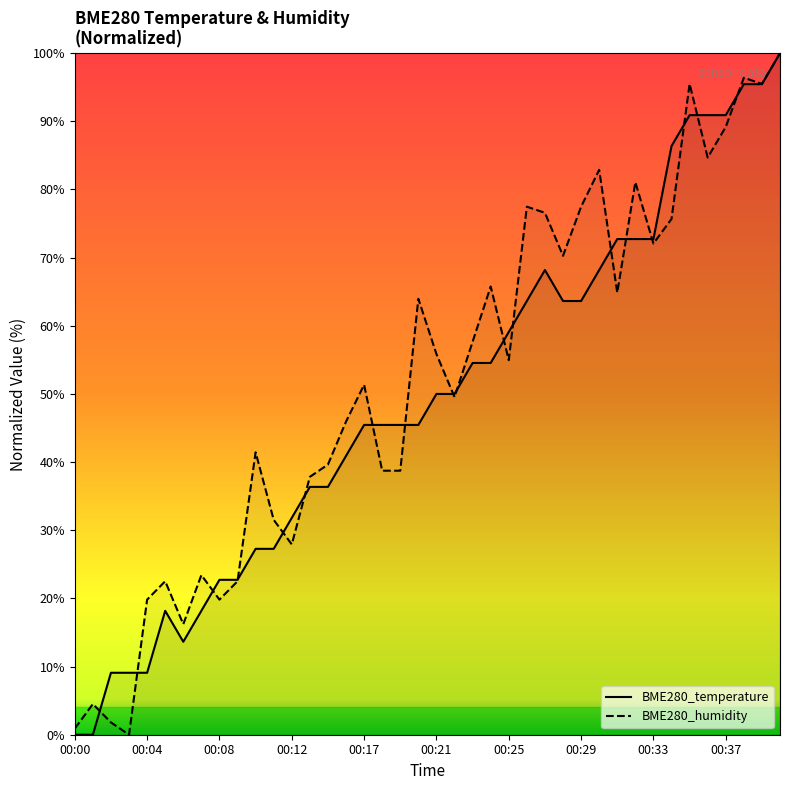

True or false: BME280_temperature and BME280_humidity intersect in this chart.

True